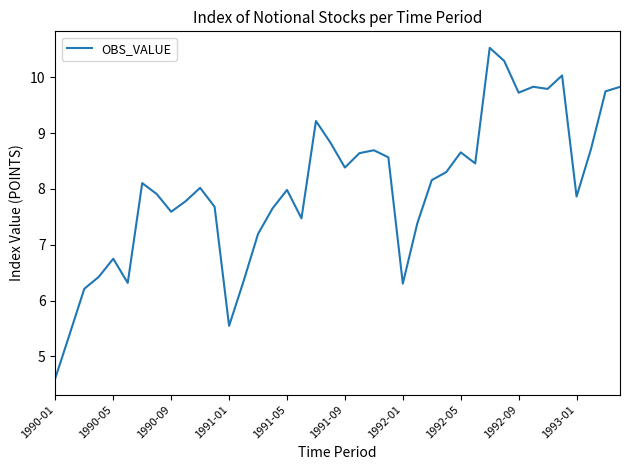

What is the difference between the maximum and minimum values?

5.9